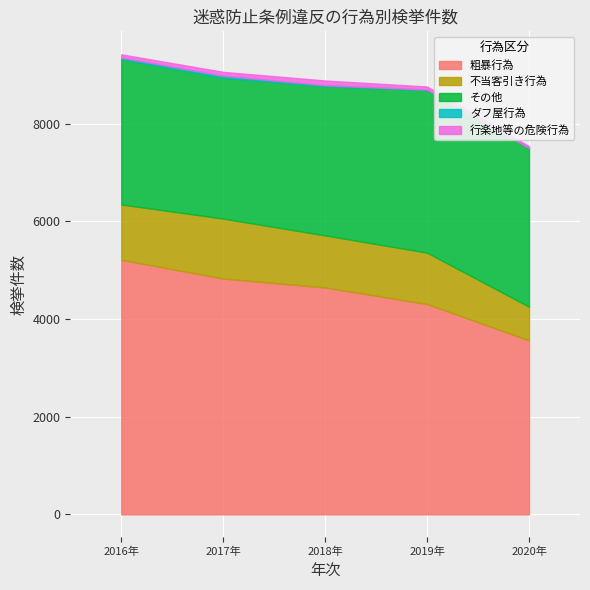

What is the highest value of the 粗暴行為 series?

5214